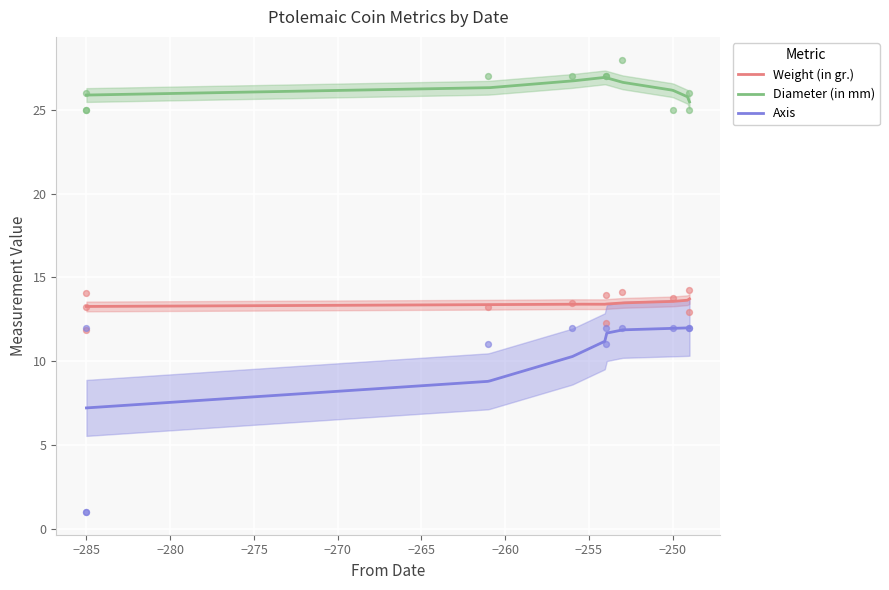

Which series has the largest total across all categories?

Diameter (in mm)